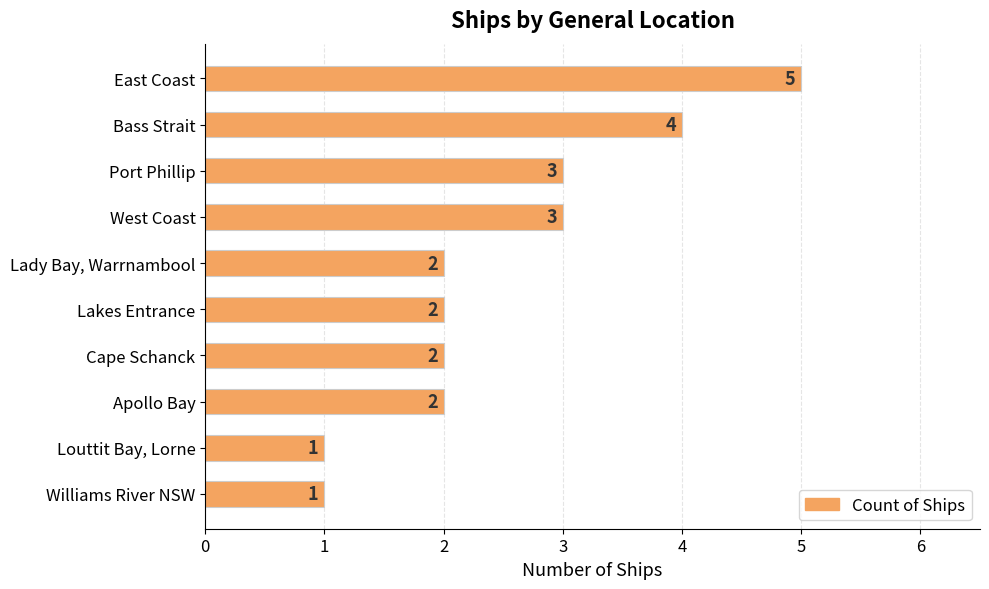

What is the difference between the maximum and minimum values?

4